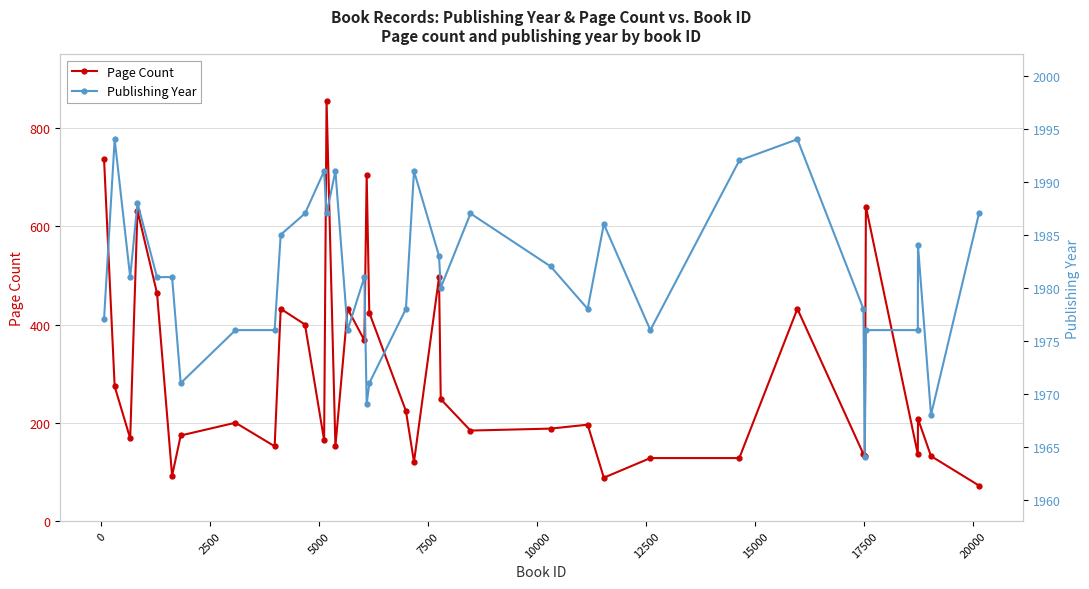

What is the value of the Page Count point at the 14th from the left?

152